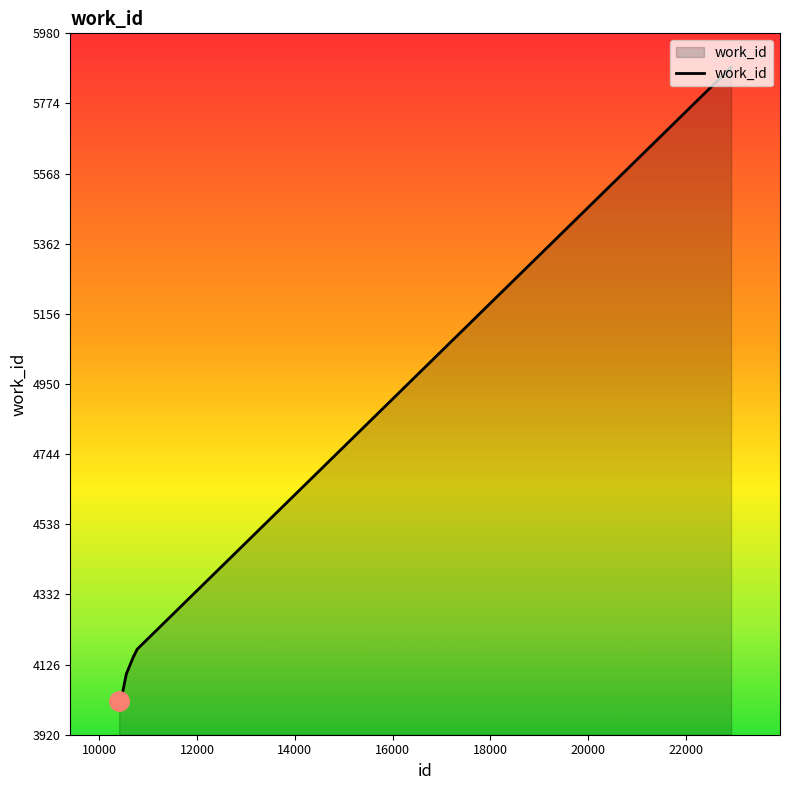

What is the smallest value displayed?

4020